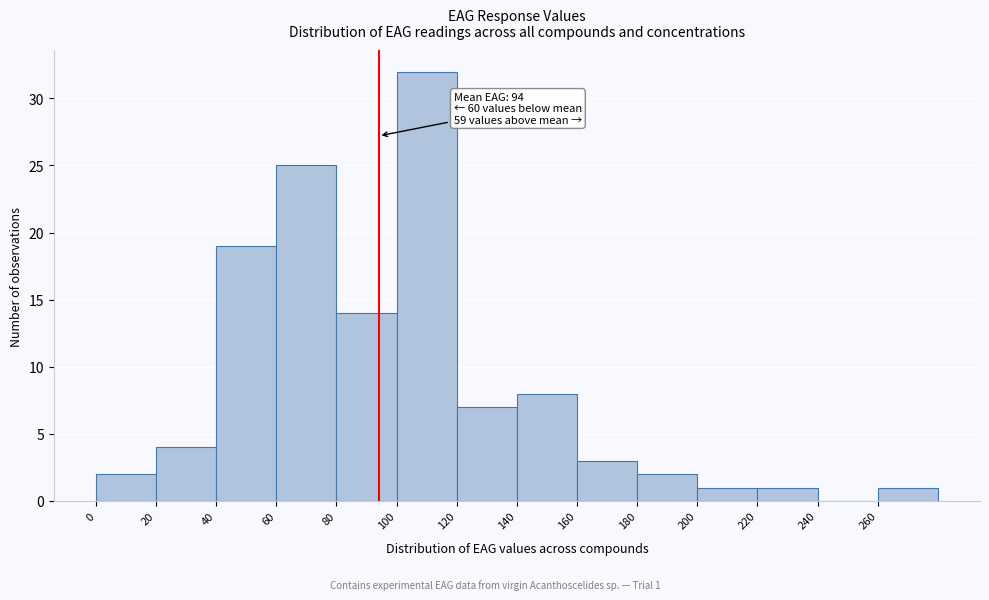

Which range on the x-axis has the tallest bar?

100 to 120